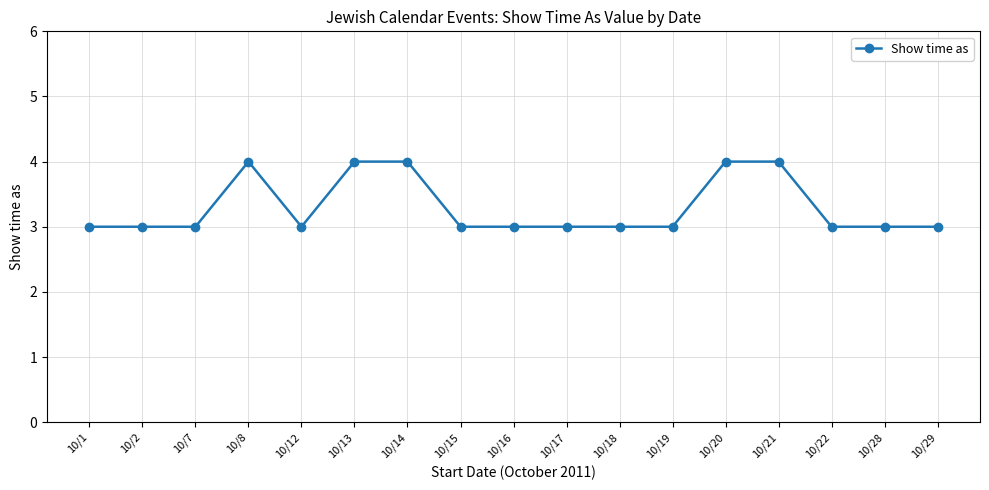

What is the maximum value shown in the chart?

4